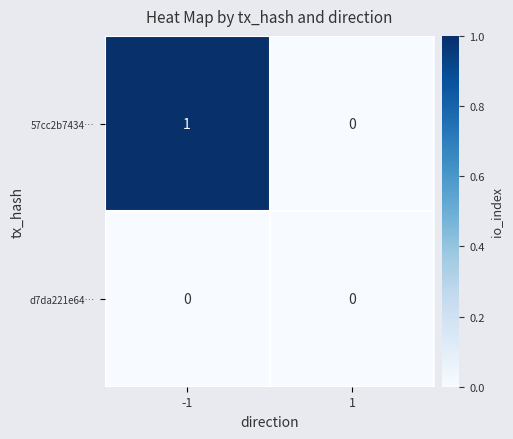

Rank the series by their average value, from highest to lowest.

57cc2b7434…, d7da221e64…